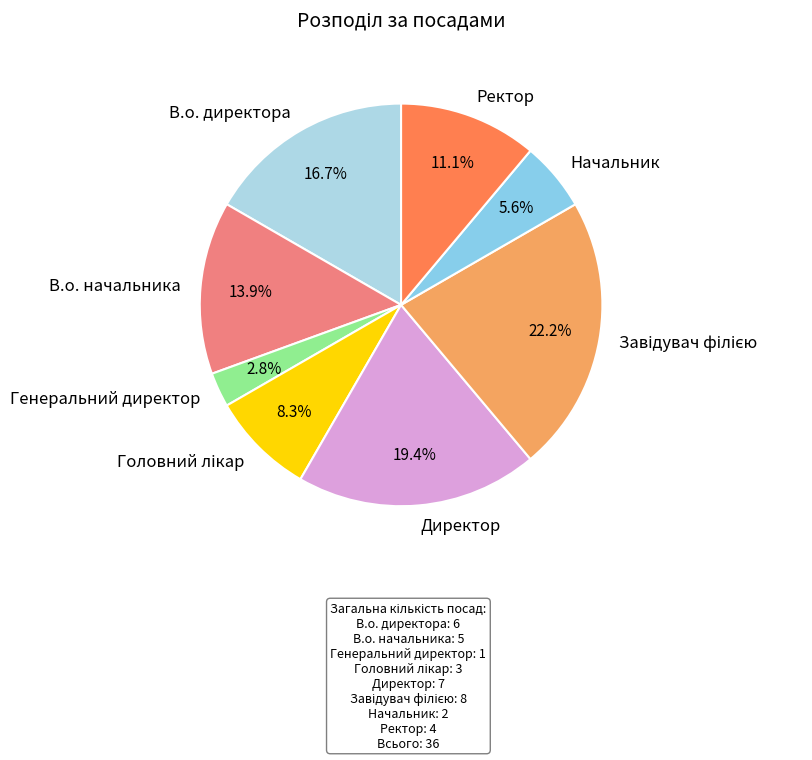

Does any single category account for the majority?

No